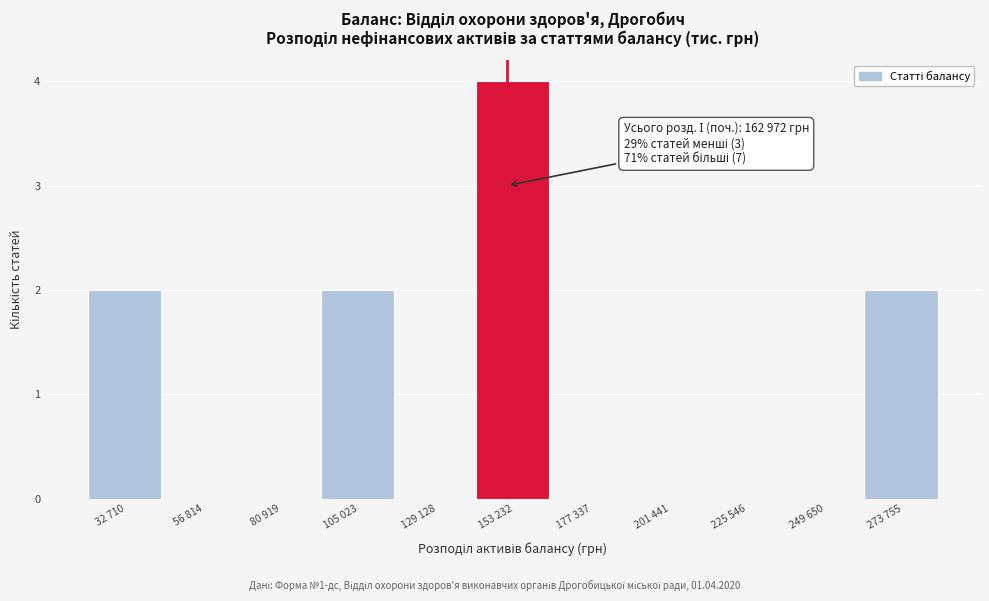

Reading left to right, list all the values displayed in this chart.

32 710=2	56 814=0	80 919=0	105 023=2	129 128=0	153 232=4	177 337=0	201 441=0	225 546=0	249 650=0	273 755=2